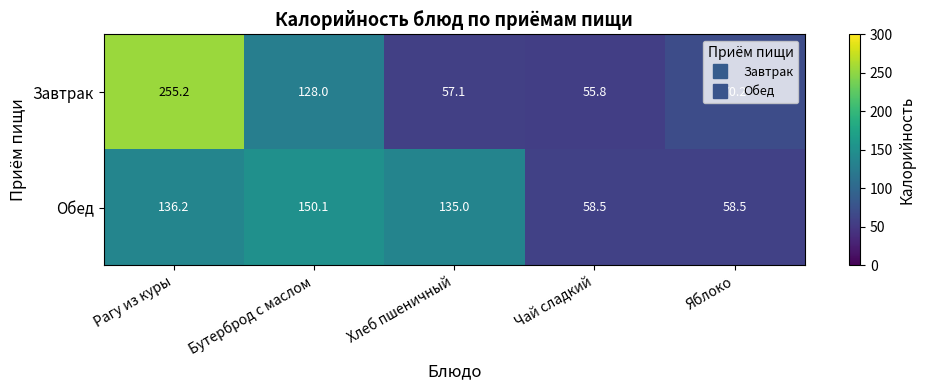

At which category is the sum across all series the highest?

Рагу из куры